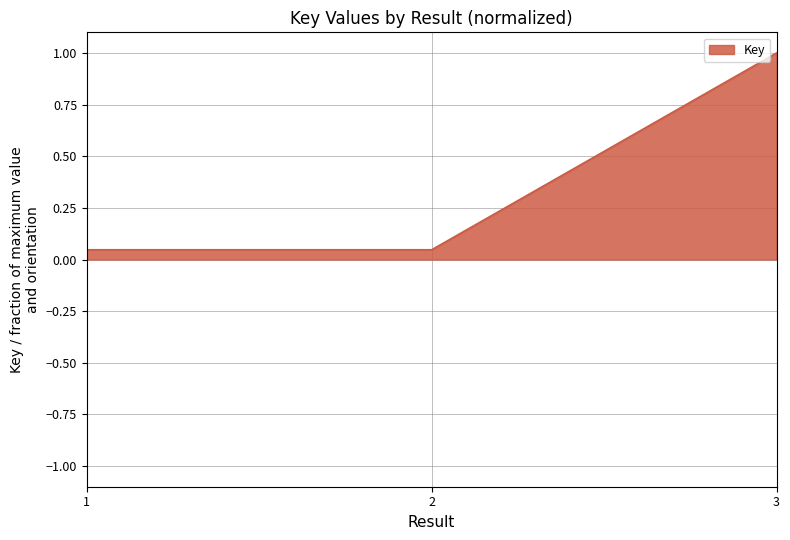

How many categories are shown in the chart?

3